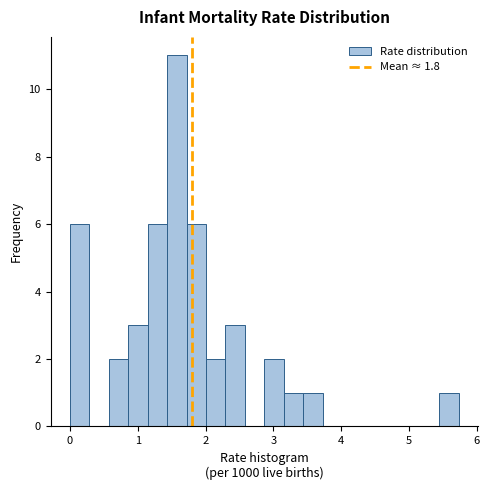

Read against the x-axis, roughly where is the centre of the tallest bar?

1.6